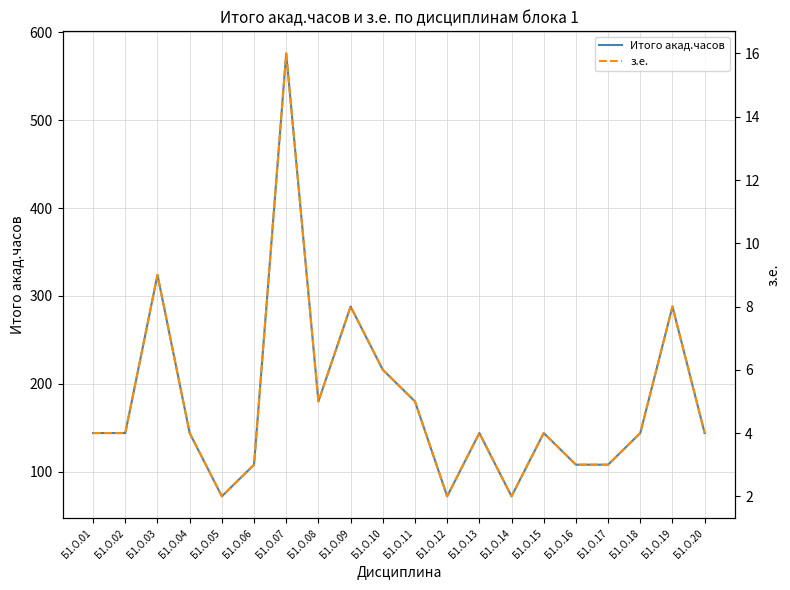

True or false: з.е. has more than 2 points higher than both neighbors.

True